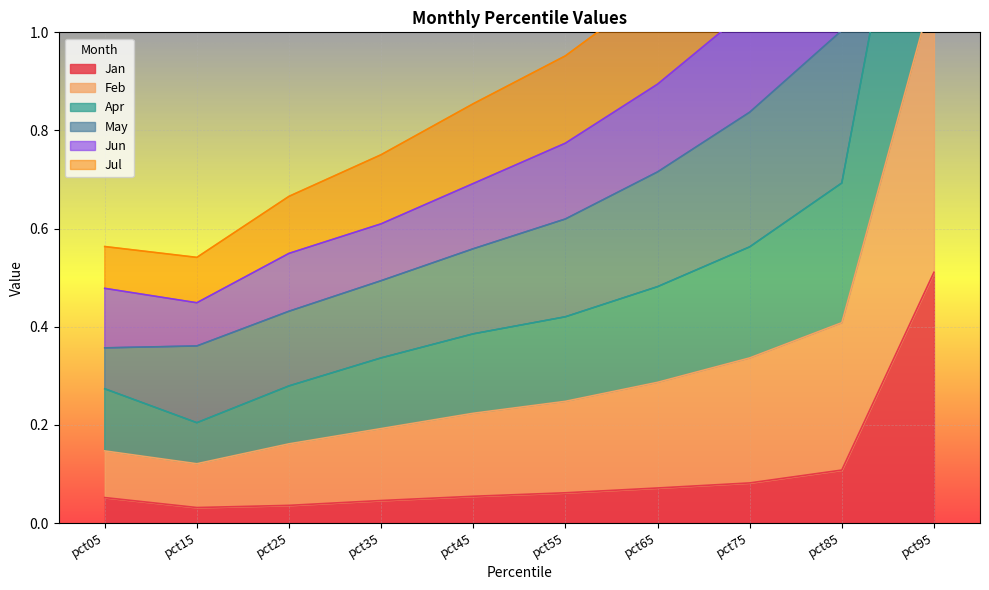

Where is Apr nearest to the value 0?

pct15